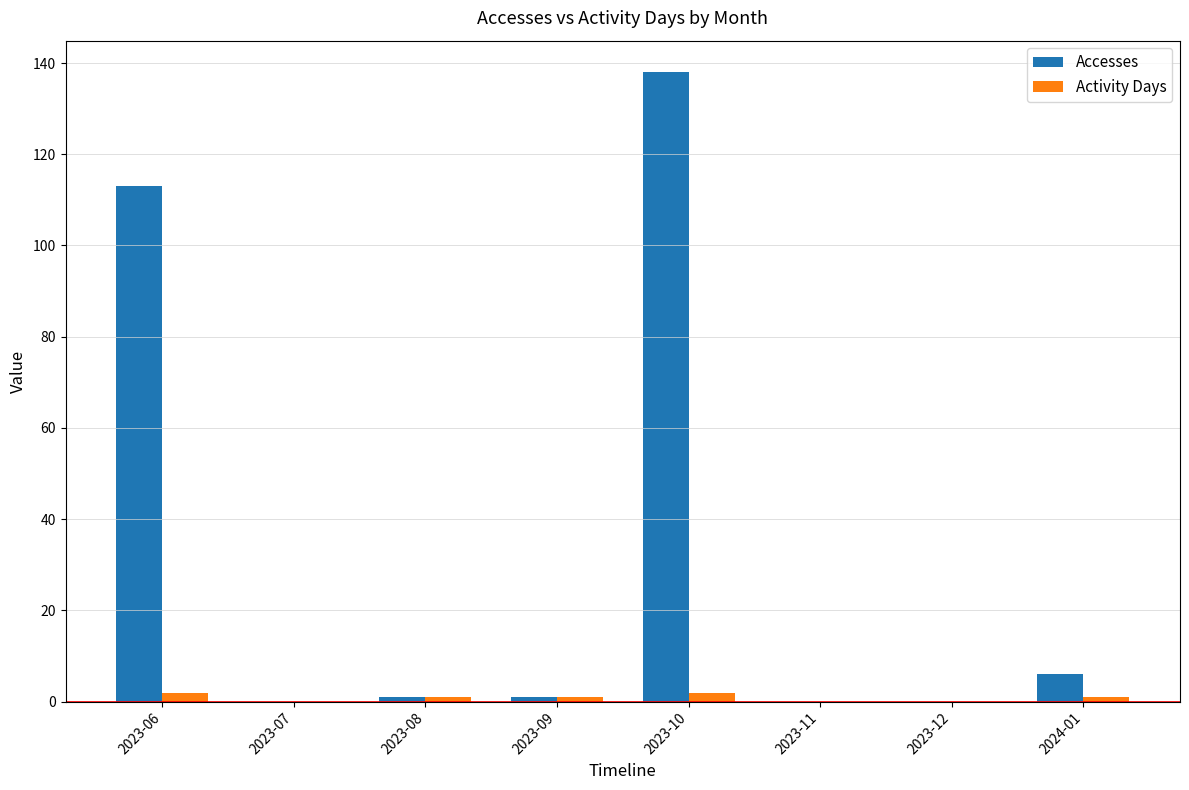

True or false: Accesses has a value of 0 at 2023-12.

True